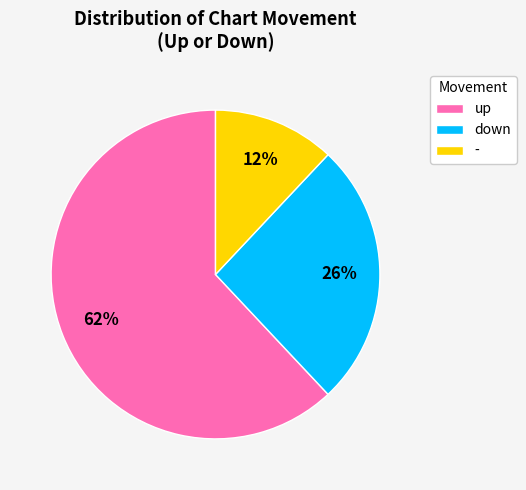

What is the ratio of the value at down to the value at up?

0.4